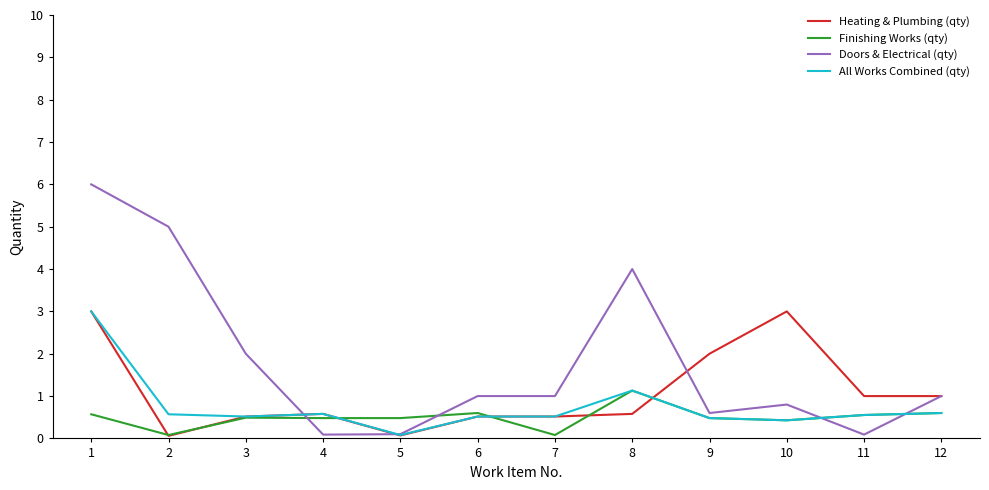

List the series in order of their overall mean, highest first.

Doors & Electrical (qty), Heating & Plumbing (qty), All Works Combined (qty), Finishing Works (qty)